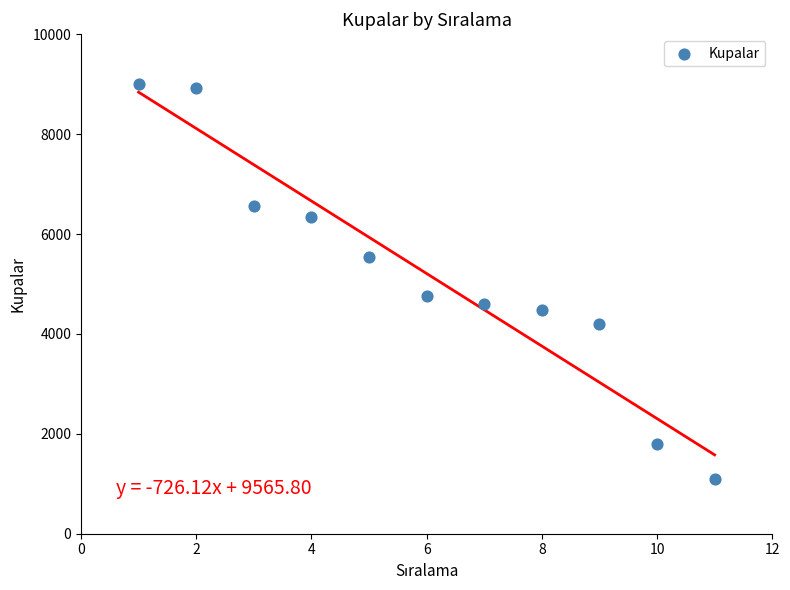

What is the average Y value?

5209